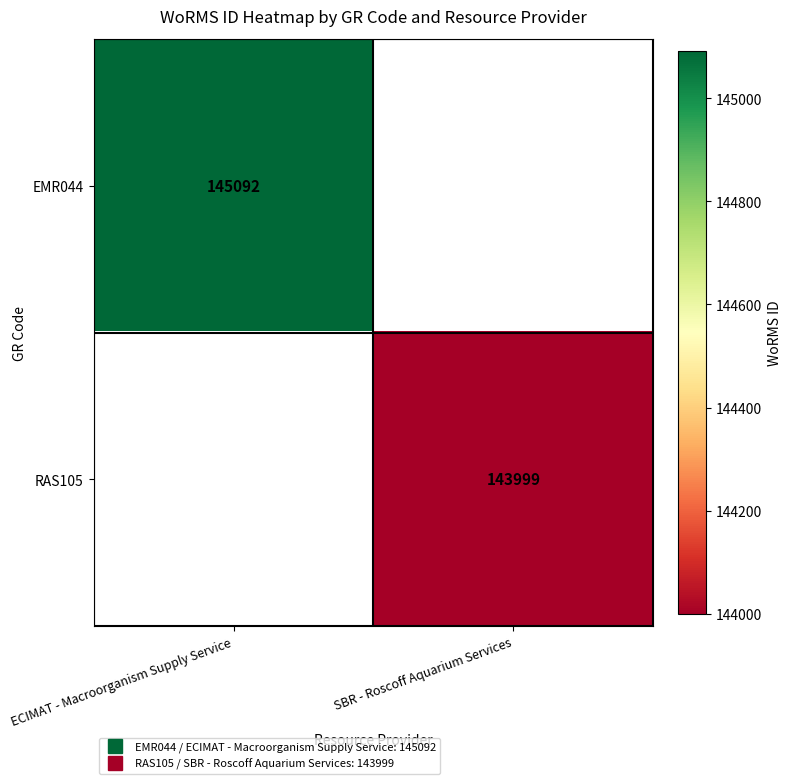

The EMR044 series shows 145092.0 at ECIMAT - Macroorganism Supply Service. True or false?

True